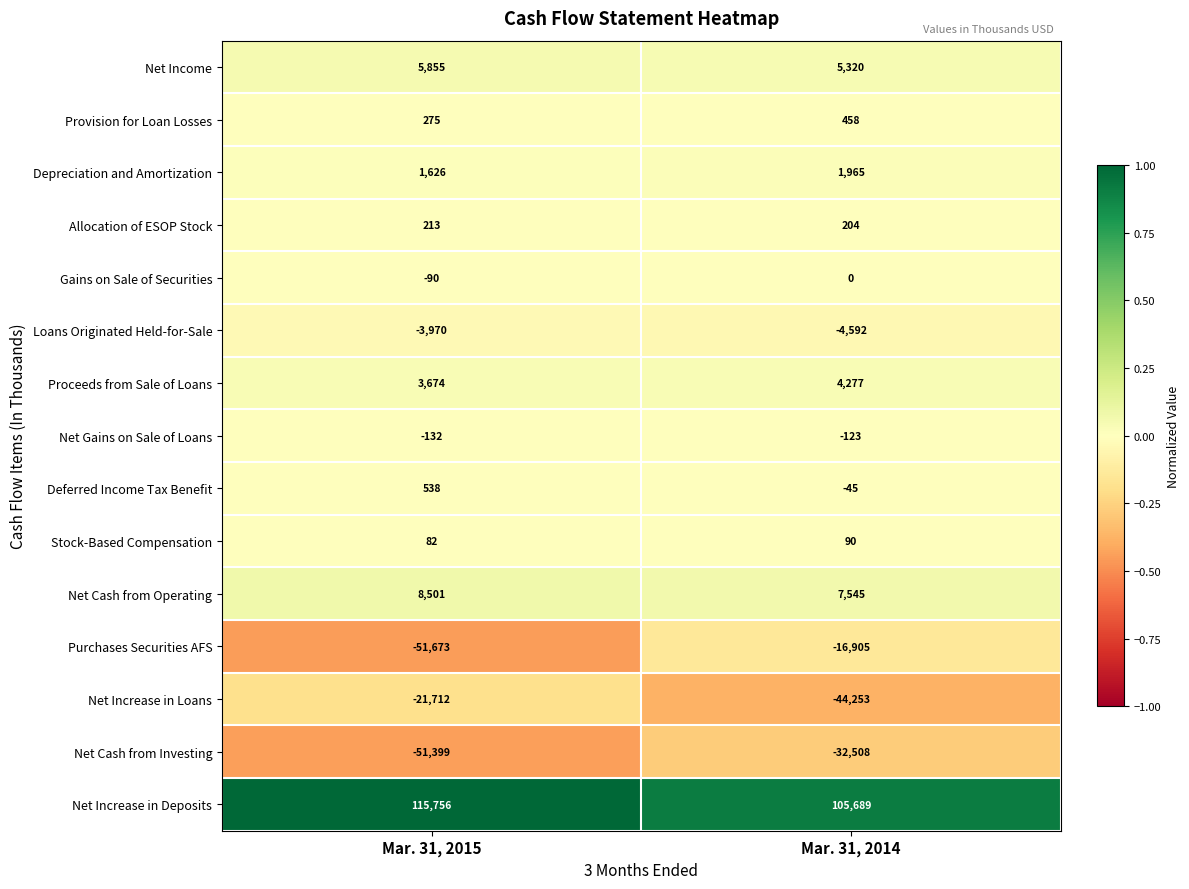

Is the value of Loans Originated Held-for-Sale at Mar. 31, 2015 greater than the value of Net Cash from Investing at Mar. 31, 2015?

Yes